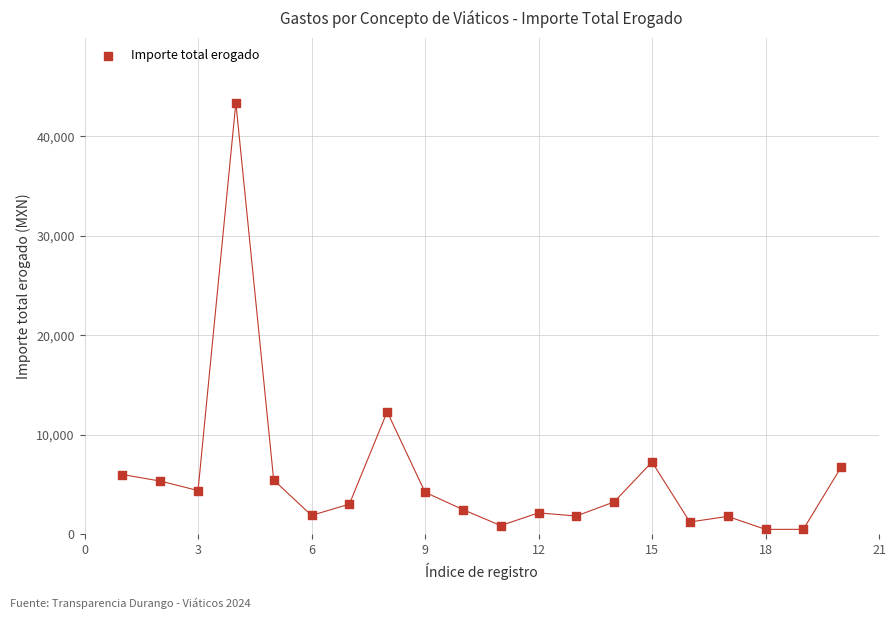

What is the range of Y values (max minus min)?

42885.2